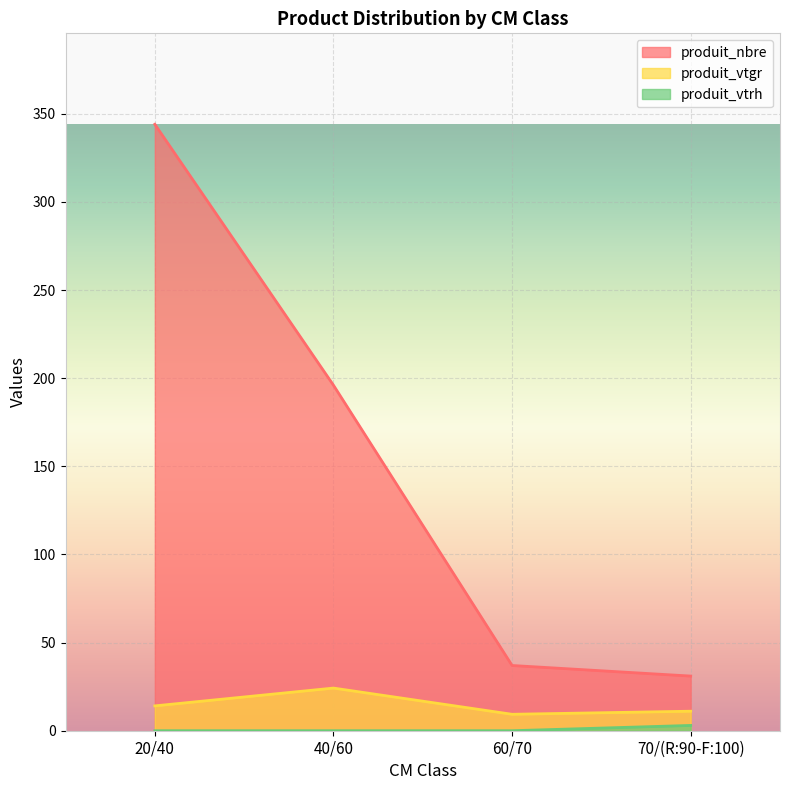

How many lines are shown in the chart?

3